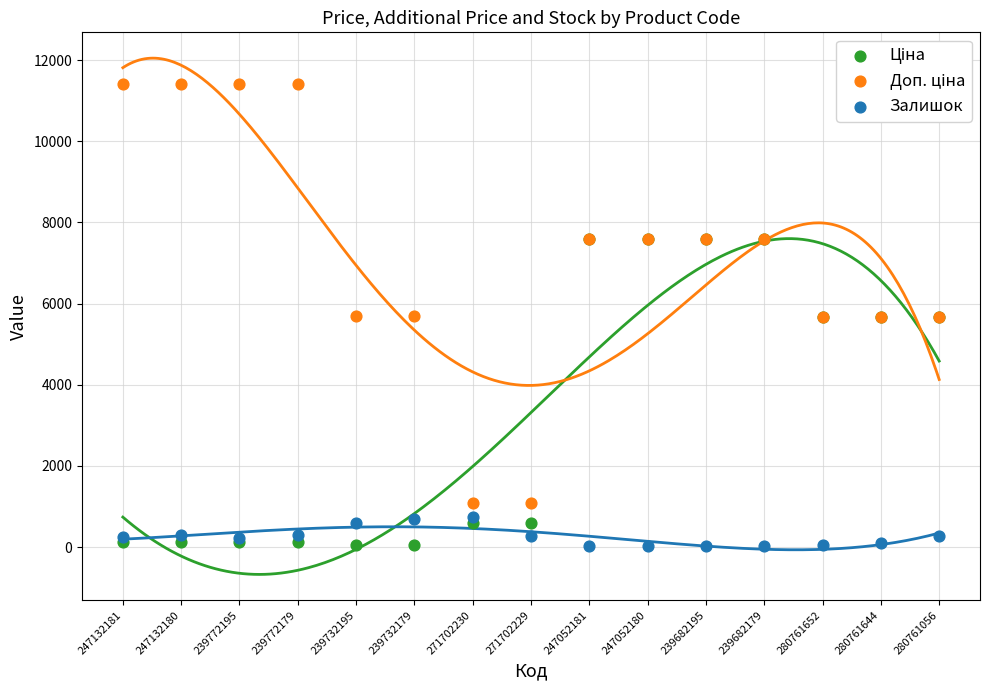

What are all the series names shown in the legend?

Ціна, Доп. ціна, Залишок